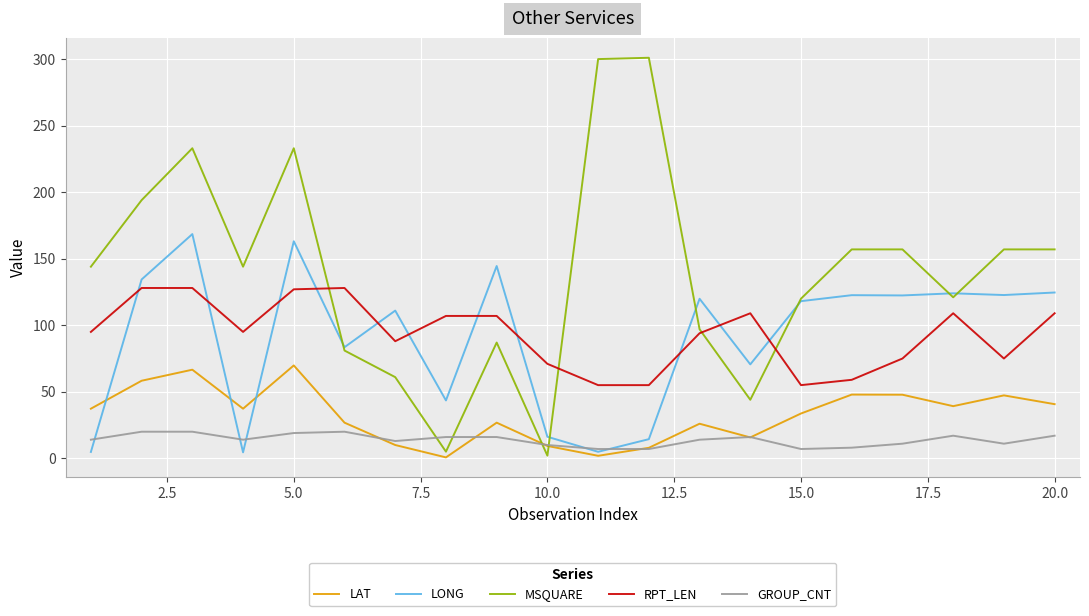

True or false: LONG and LAT cross at least once.

True